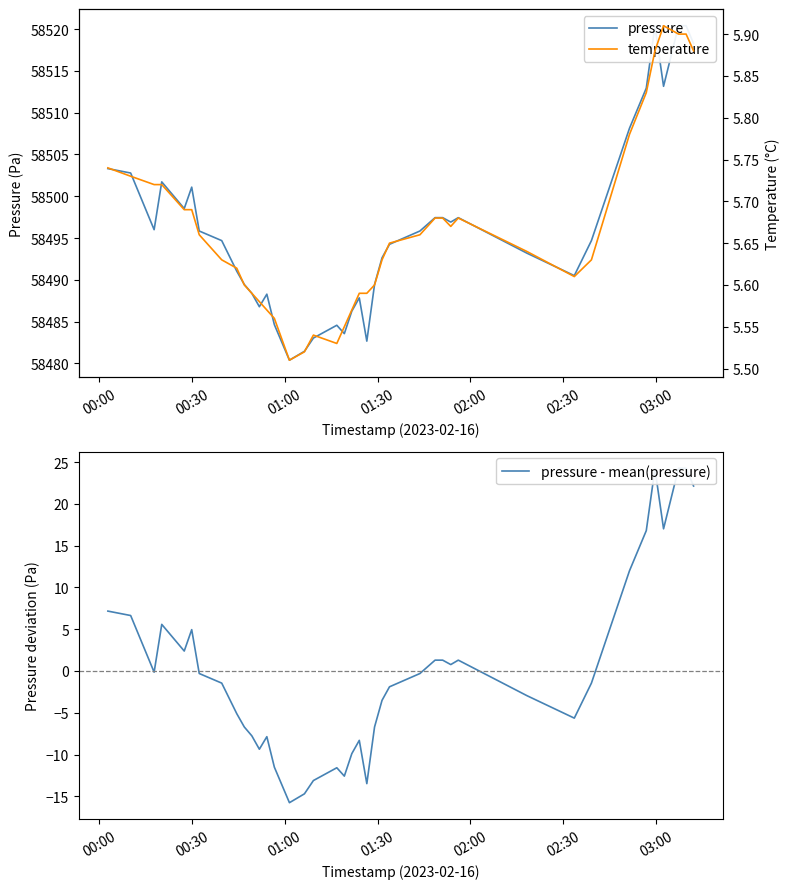

True or false: pressure - mean(pressure) has more than 1 points higher than both neighbors.

True